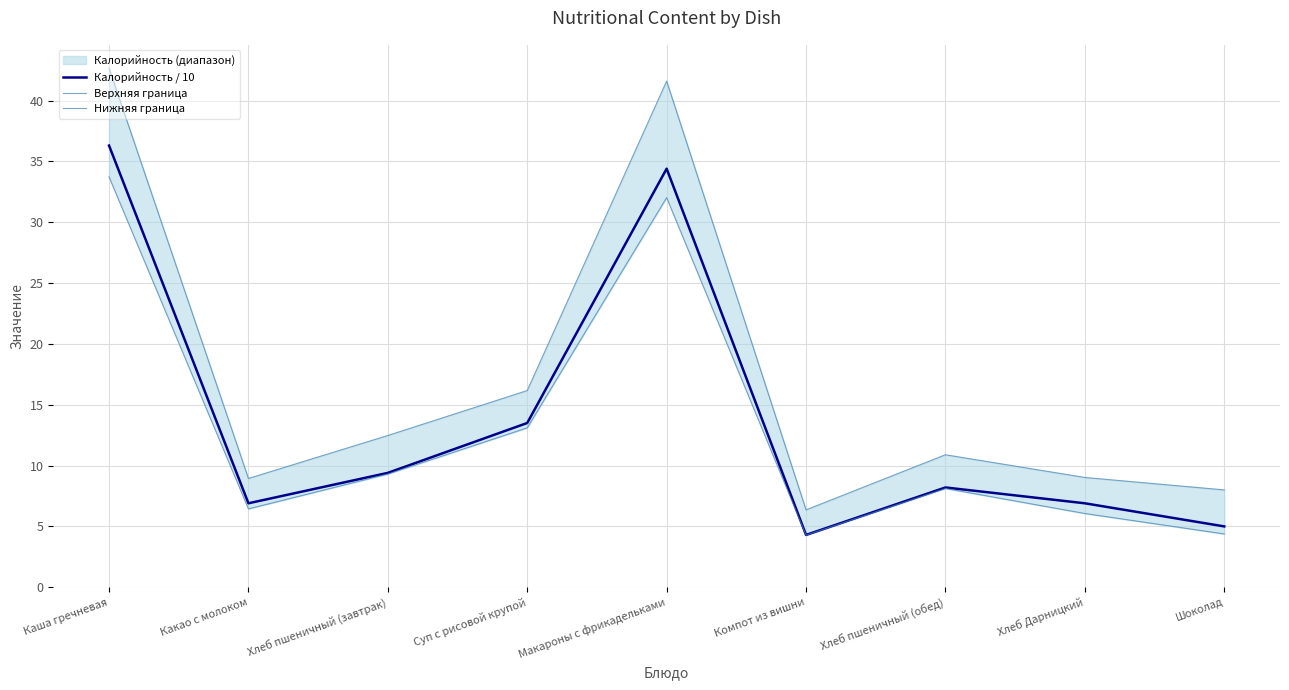

What is the label of the 8th point from the right?

Какао с молоком